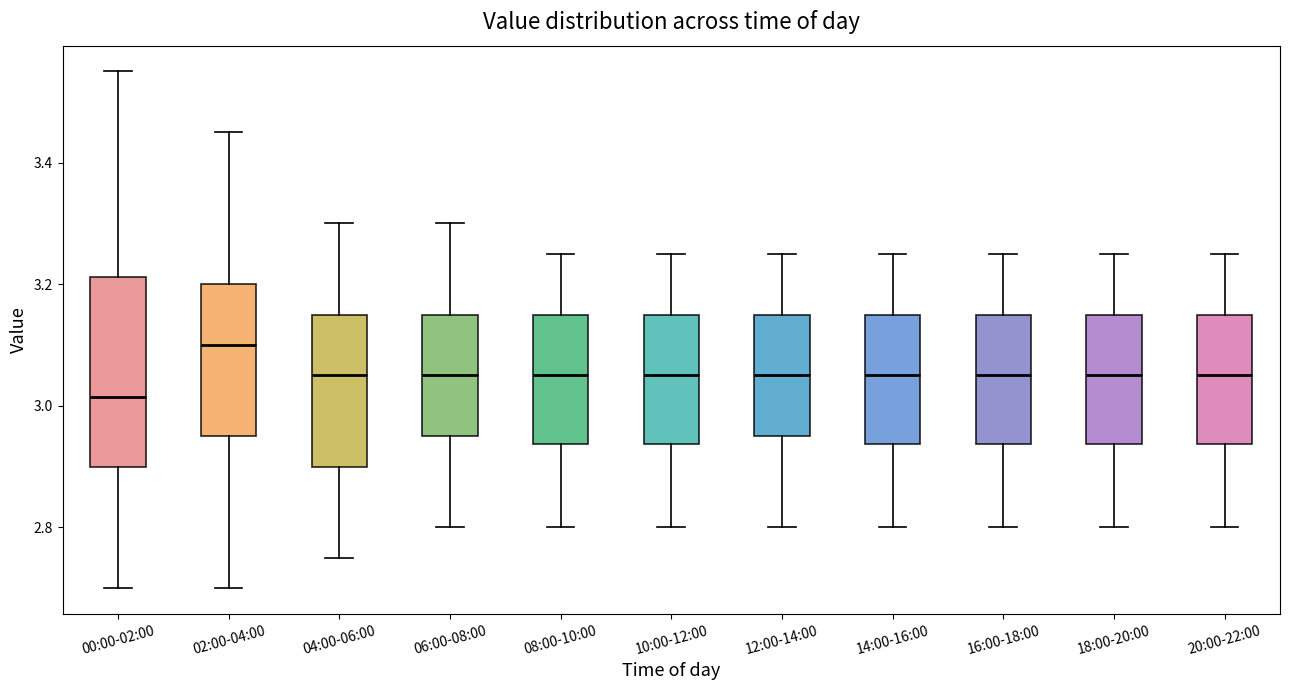

Which box has the lowest median line?

00:00-02:00